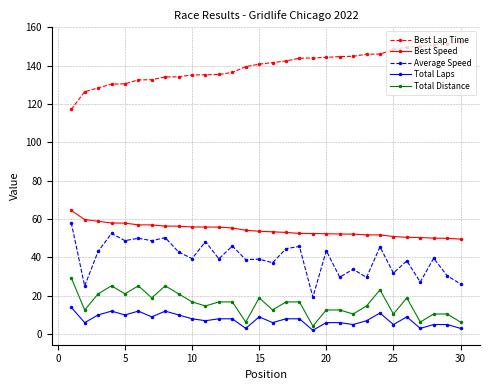

What is the average value of the Total Laps series?

7.6